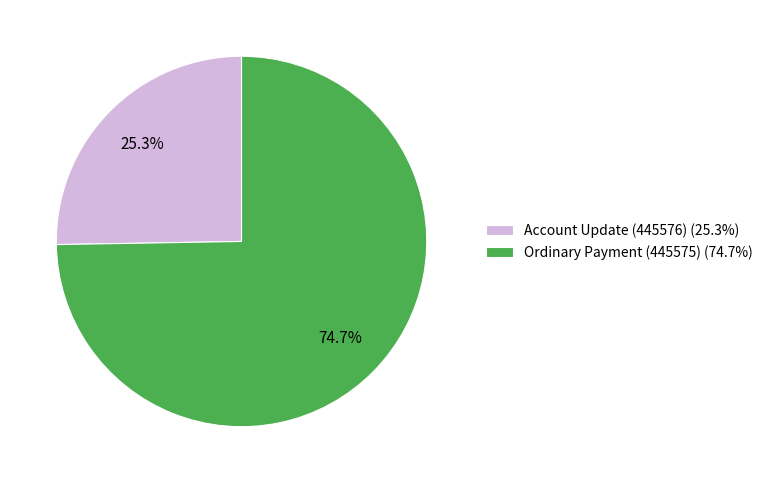

Do Ordinary Payment (445575) and Account Update (445576) together represent more than half of the pie?

Yes